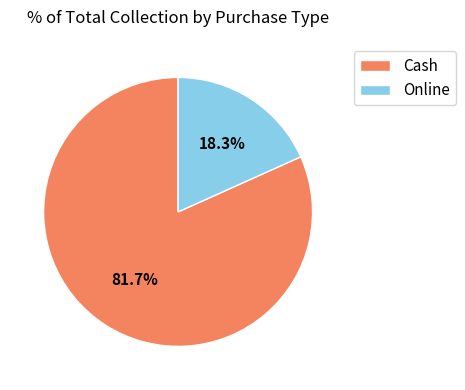

To the nearest percent, what is the average slice percentage?

50%